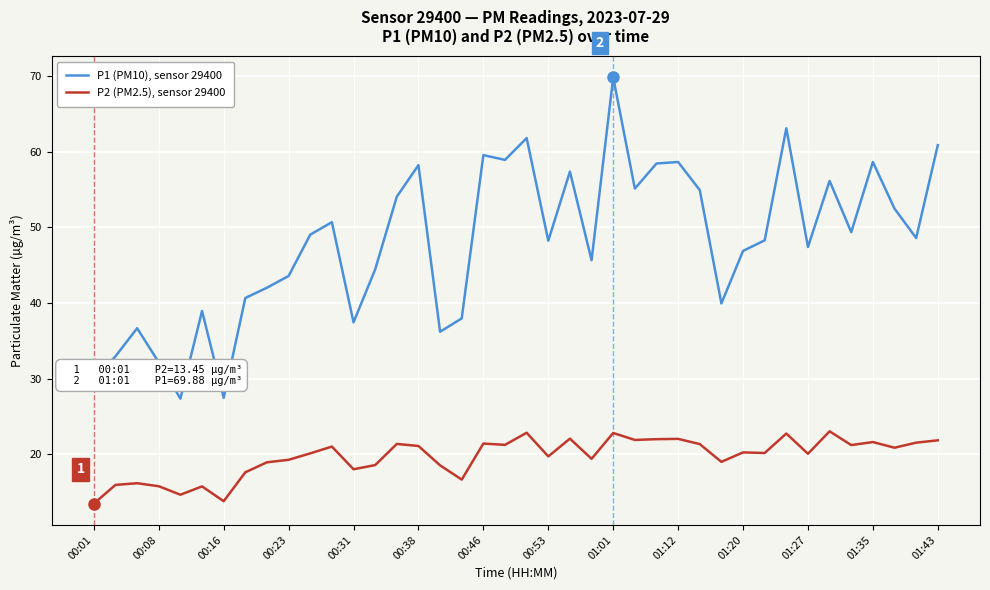

What is the difference between the maximum and minimum values in the P2 (PM2.5), sensor 29400 series?

9.6